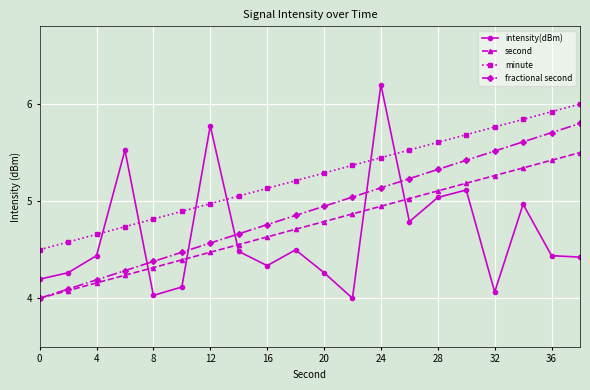

What is the maximum value shown in the chart?

6.2